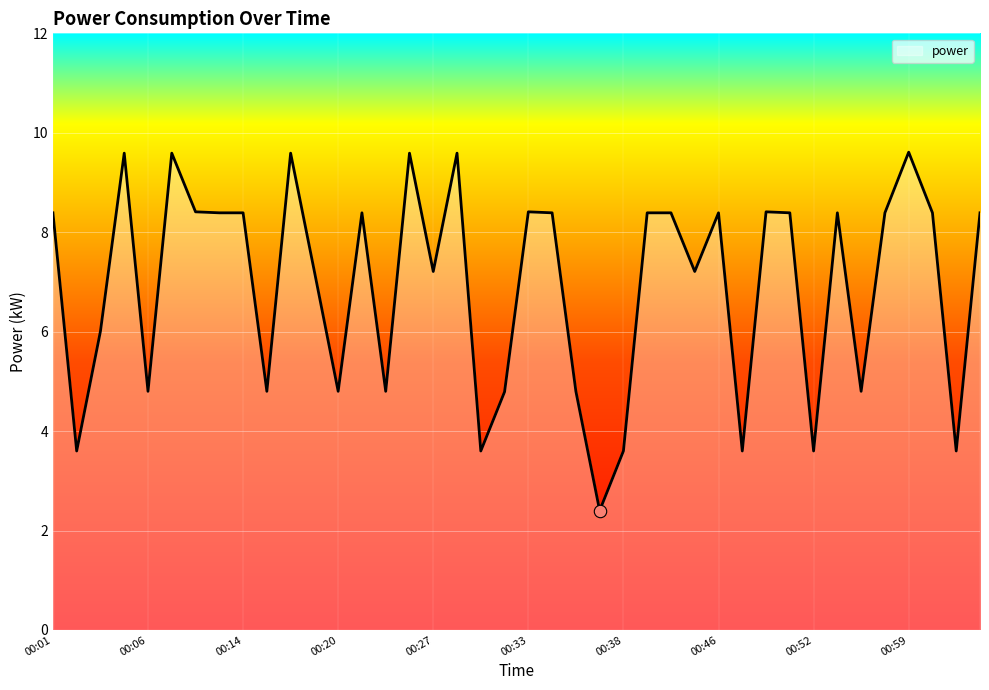

What is the greatest value displayed?

9.6